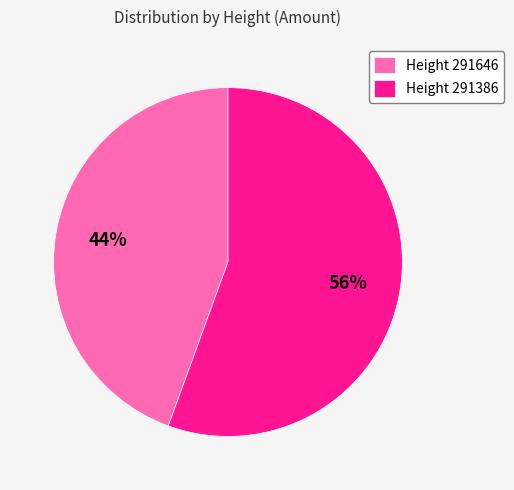

True or false: Height 291646 accounts for 34% of the total.

False